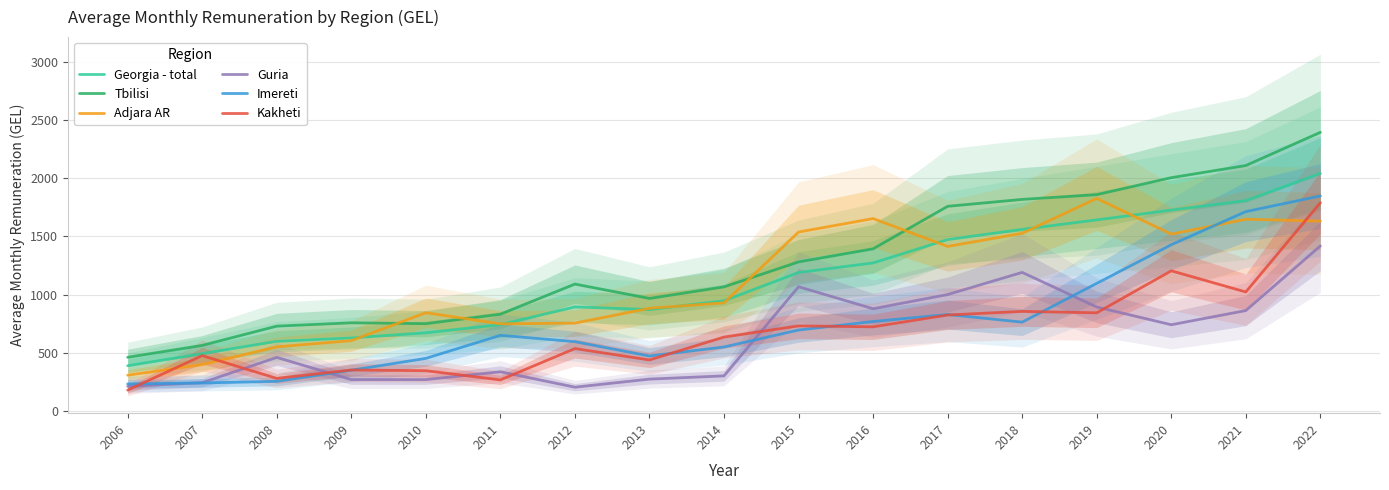

Reading left to right, transcribe all the data shown in this chart.

Georgia - total: 391.0	495.0	600.8	629.5	673.5	743.6	895.5	872.8	948.3	1190.7	1272.9	1473.0	1560.5	1641.8	1726.0	1807.0	2040.4
Tbilisi: 463.2	565.6	730.6	759.3	751.9	833.0	1091.4	968.3	1067.4	1281.6	1393.8	1758.3	1817.6	1858.6	2003.9	2108.1	2392.9
Adjara AR: 310.0	401.3	553.0	606.2	845.7	750.6	756.6	883.9	930.6	1537.6	1653.2	1414.3	1527.0	1826.2	1520.0	1647.3	1631.6
Guria: 214.3	245.6	462.5	272.3	272.2	339.4	207.1	276.3	304.0	1068.6	879.9	1001.6	1191.6	894.7	742.6	864.3	1418.7
Imereti: 235.1	243.2	257.2	352.7	454.1	651.9	597.4	474.4	552.0	697.3	770.3	830.5	764.9	1097.5	1428.8	1712.9	1847.2
Kakheti: 181.7	477.9	282.4	354.6	348.5	269.5	538.3	440.6	637.1	732.9	724.7	826.1	857.2	844.9	1205.3	1023.7	1789.3